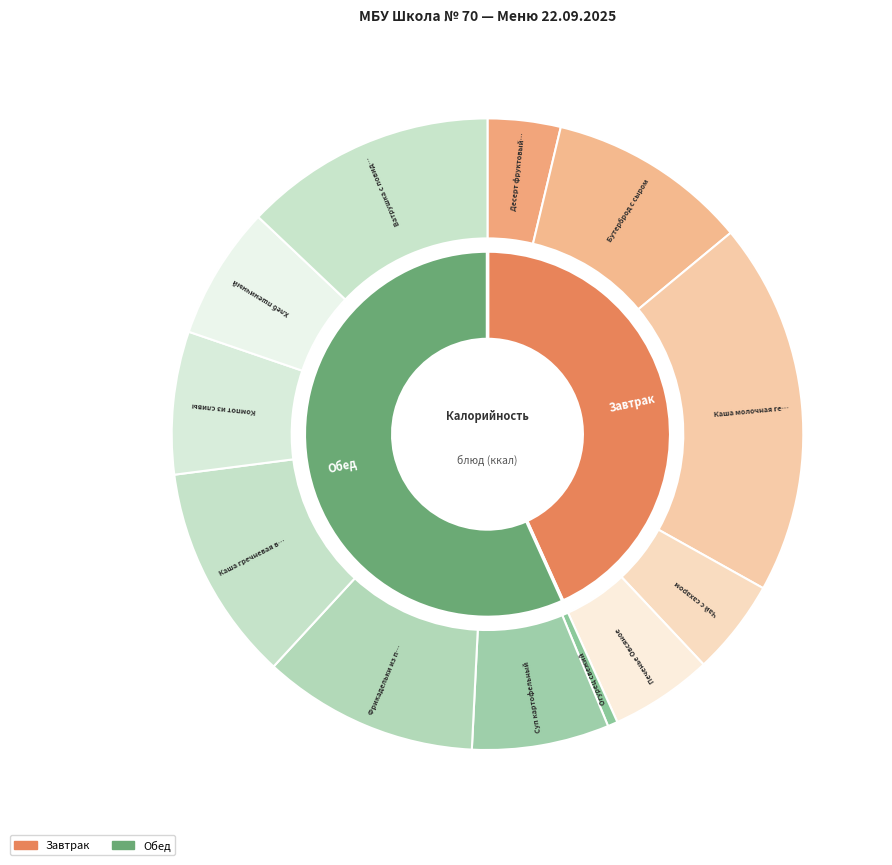

Count the number of slices in the pie.

12